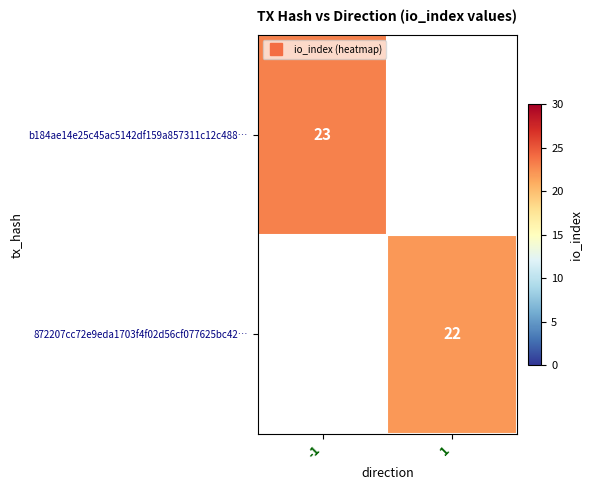

Which series has the widest spread of values?

b184ae14e25c45ac5142df159a857311c12c488…